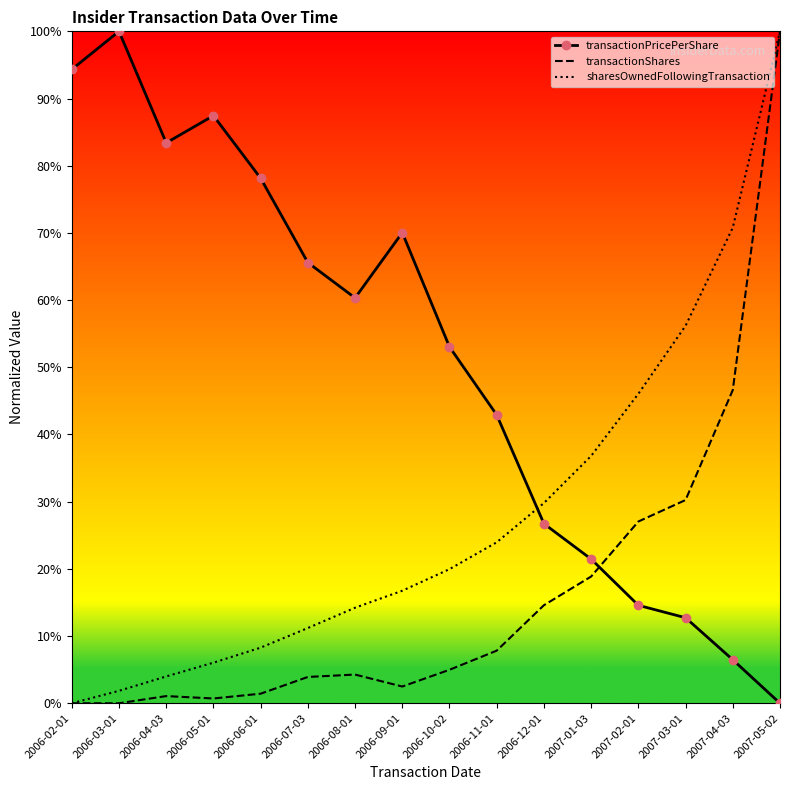

What is the sum of all transactionPricePerShare values?

8.2